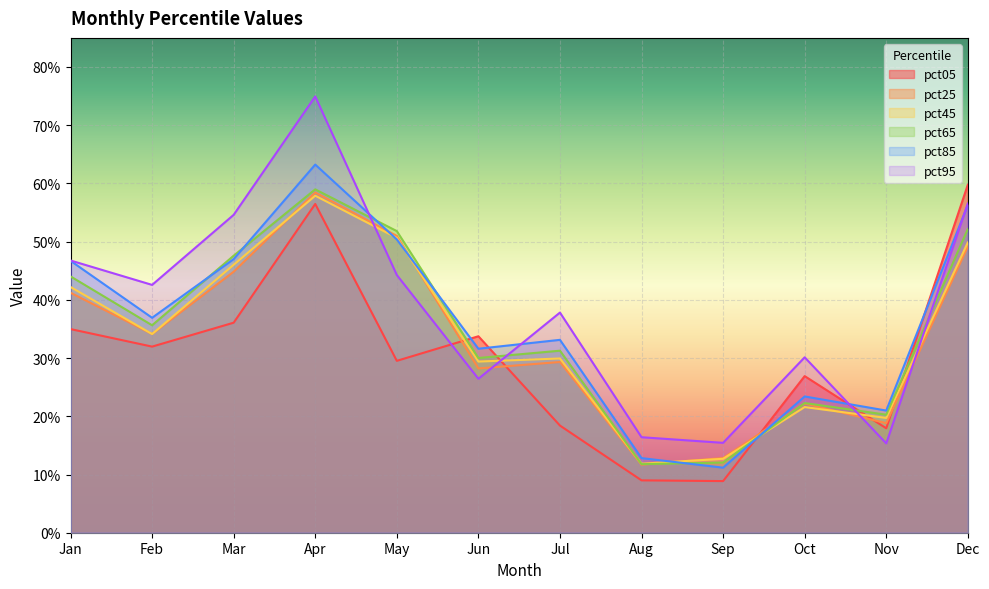

Between Jan and Aug, which is larger?

Jan